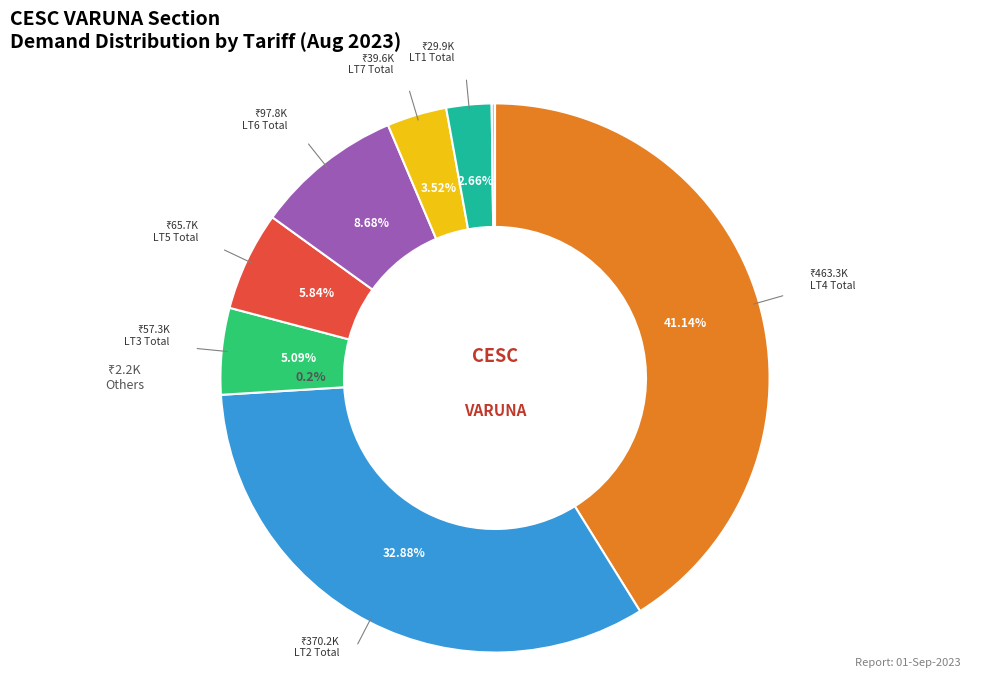

Is it true that LT3 Total is 5% of the pie?

True